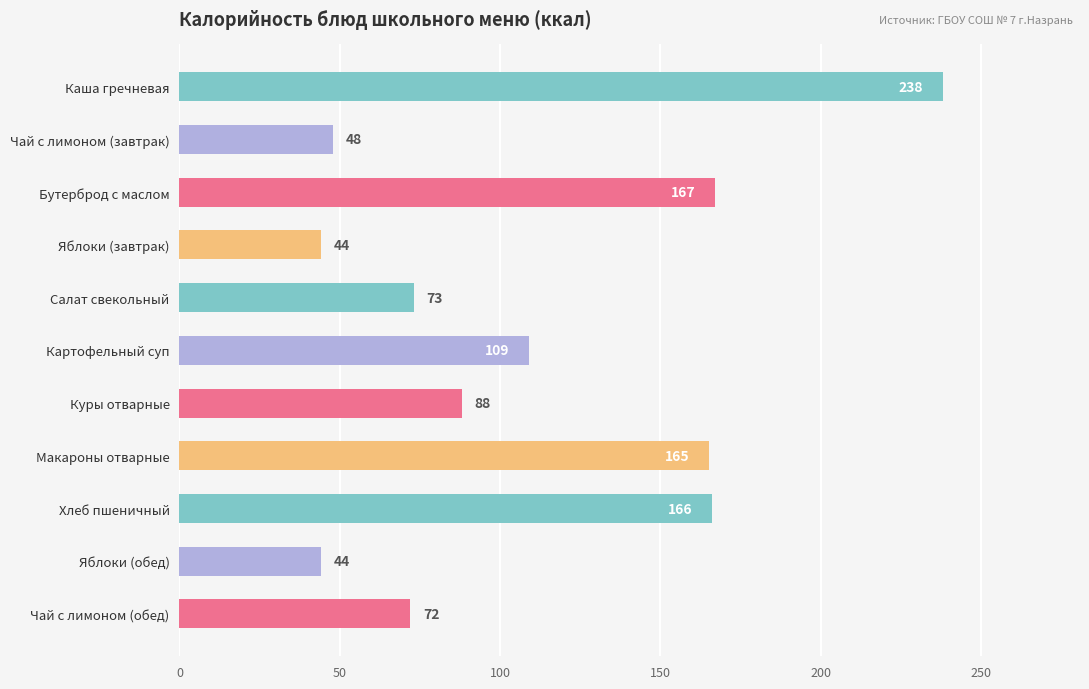

What is the label of the 8th bar from the top?

Макароны отварные